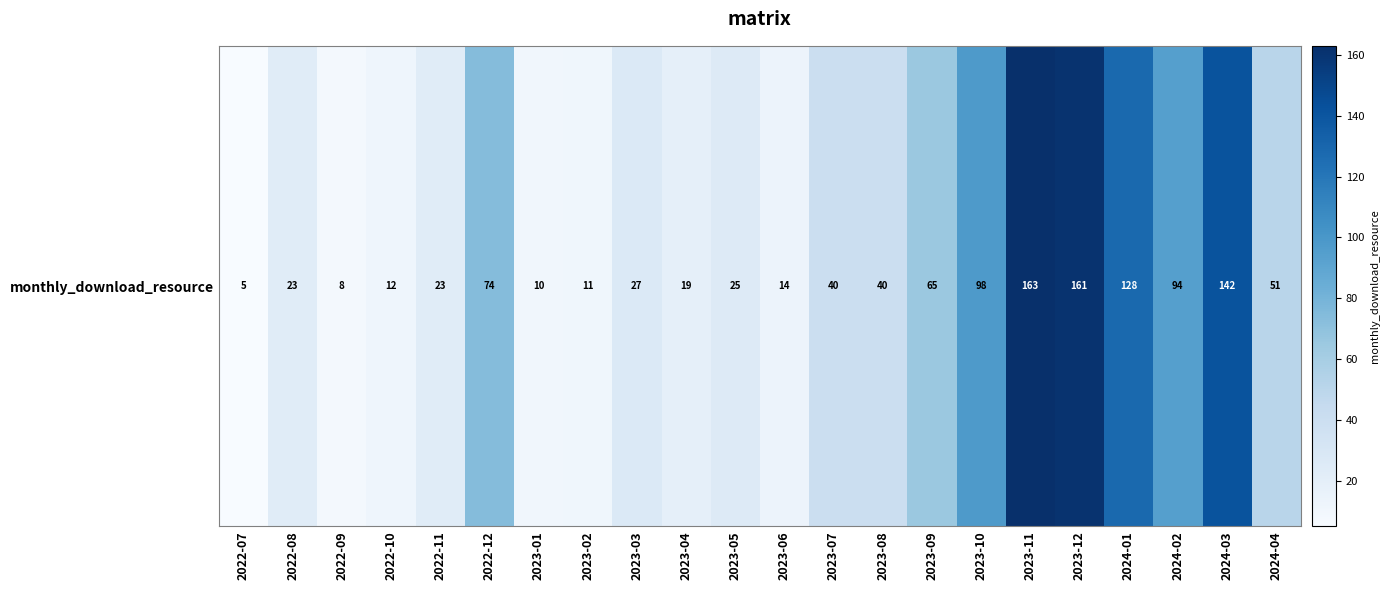

Rank the categories by value from highest to lowest.

2023-11, 2023-12, 2024-03, 2024-01, 2023-10, 2024-02, 2022-12, 2023-09, 2024-04, 2023-07, 2023-08, 2023-03, 2023-05, 2022-08, 2022-11, 2023-04, 2023-06, 2022-10, 2023-02, 2023-01, 2022-09, 2022-07